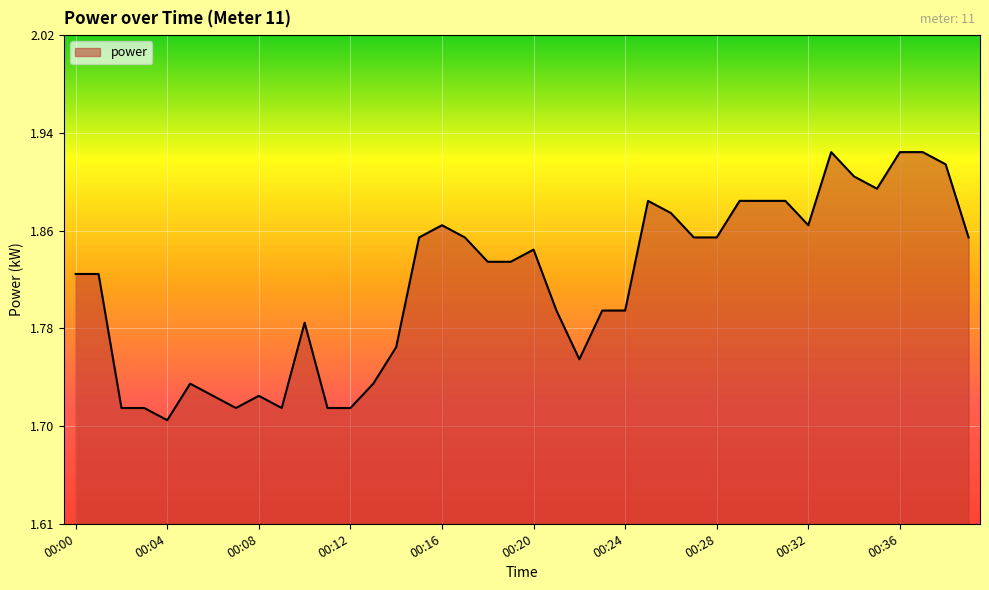

Which label corresponds to the smallest value in the chart?

00:04